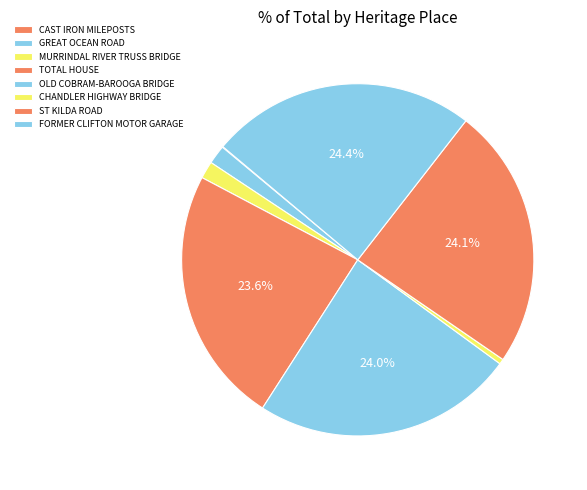

To the nearest percent, what percentage of the pie is OLD COBRAM-BAROOGA BRIDGE?

24%